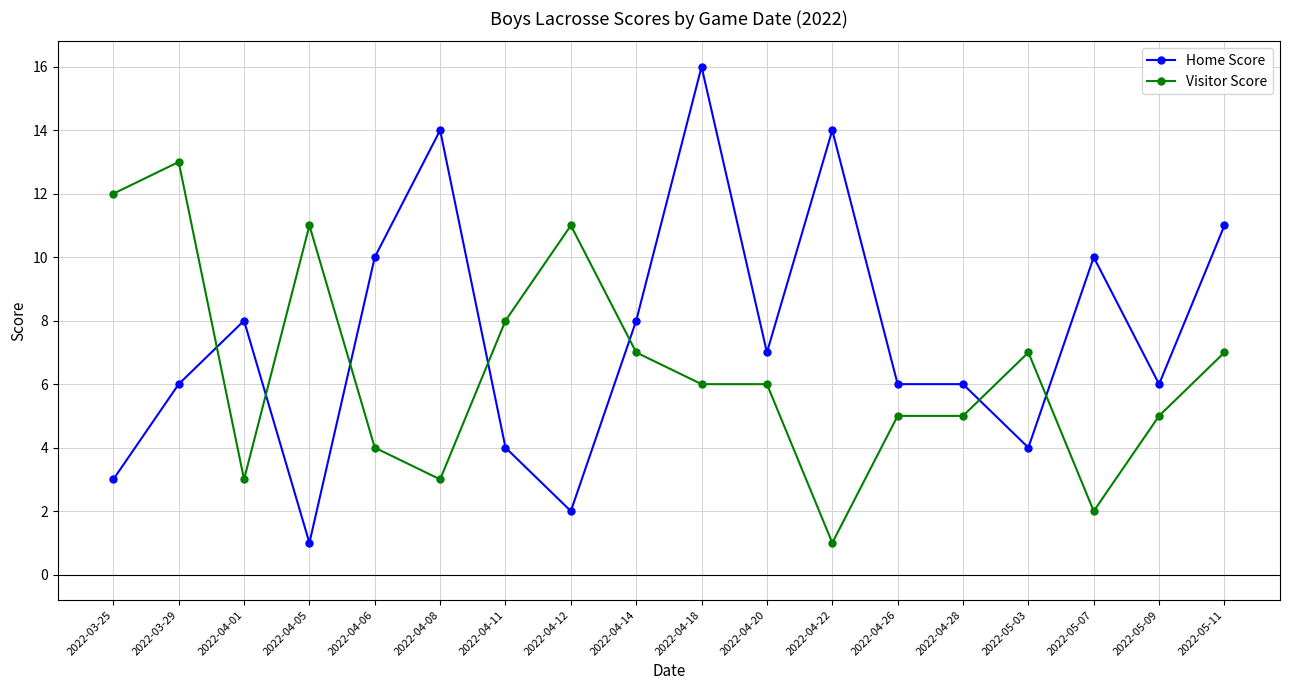

How many lines are shown in the chart?

2